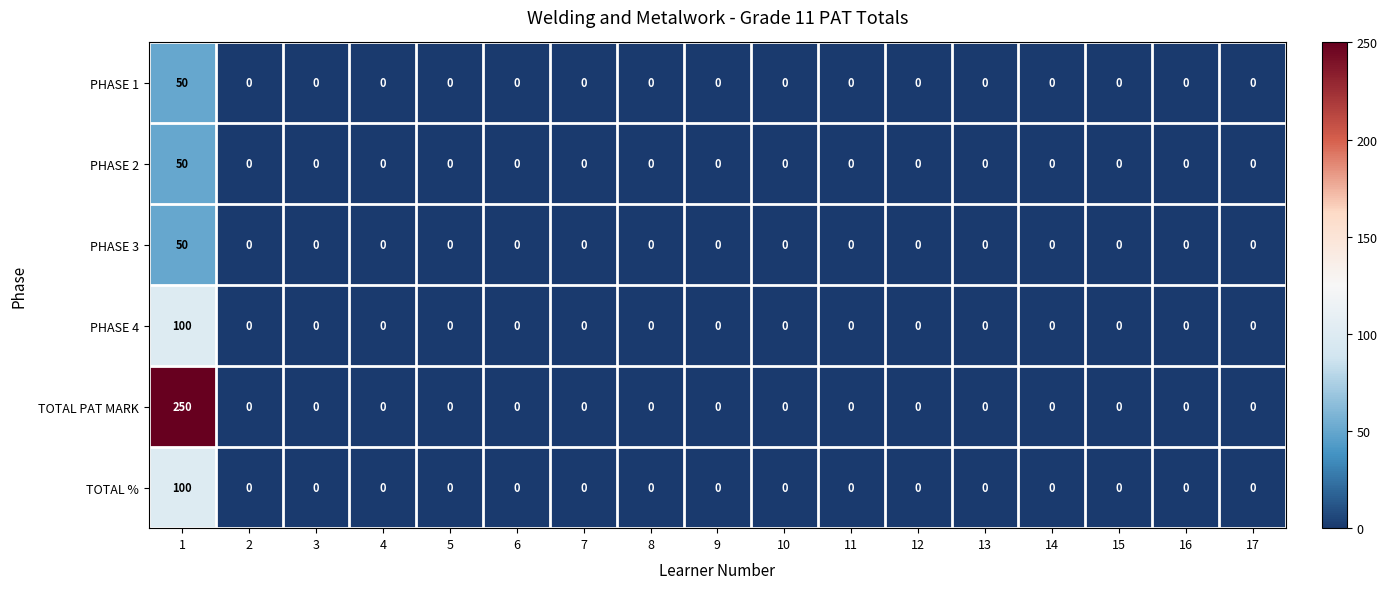

True or false: TOTAL % has a value of 173 at 1.

False